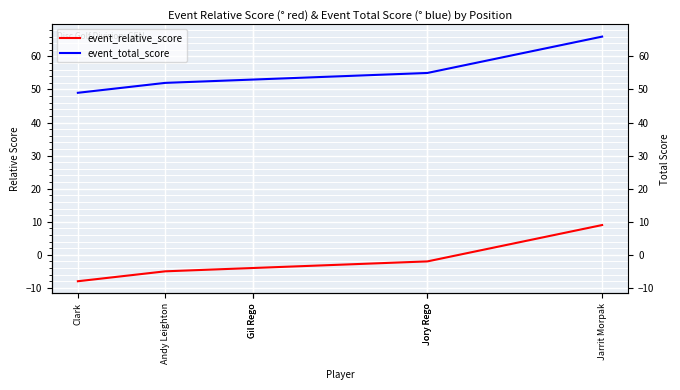

Which series has the largest range (max minus min)?

event_relative_score